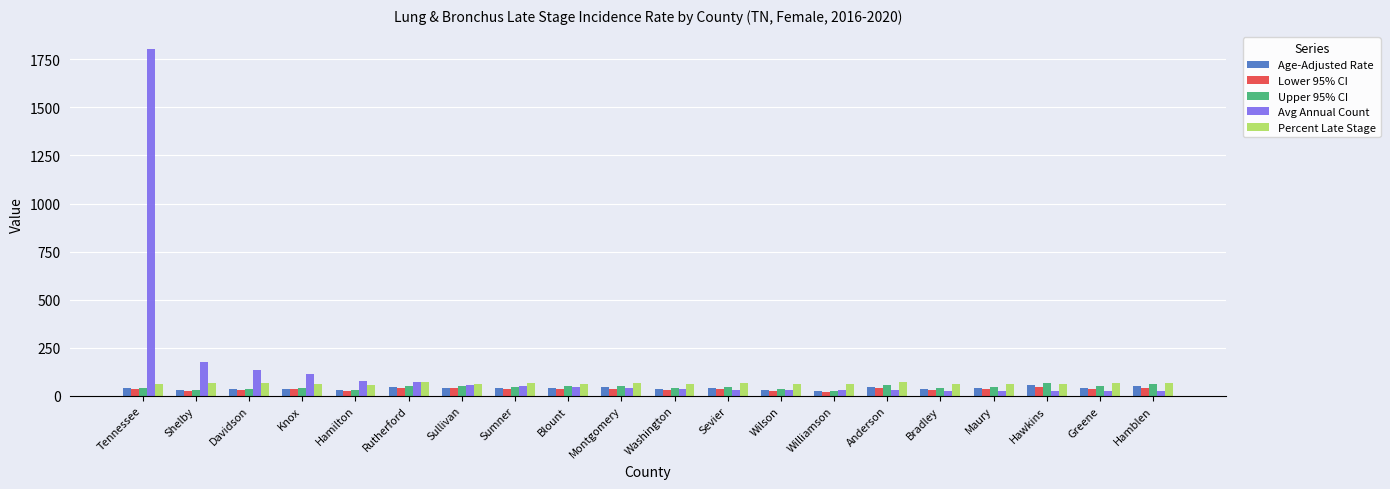

The value of Upper 95% CI at Rutherford is 48.4. True or false?

True